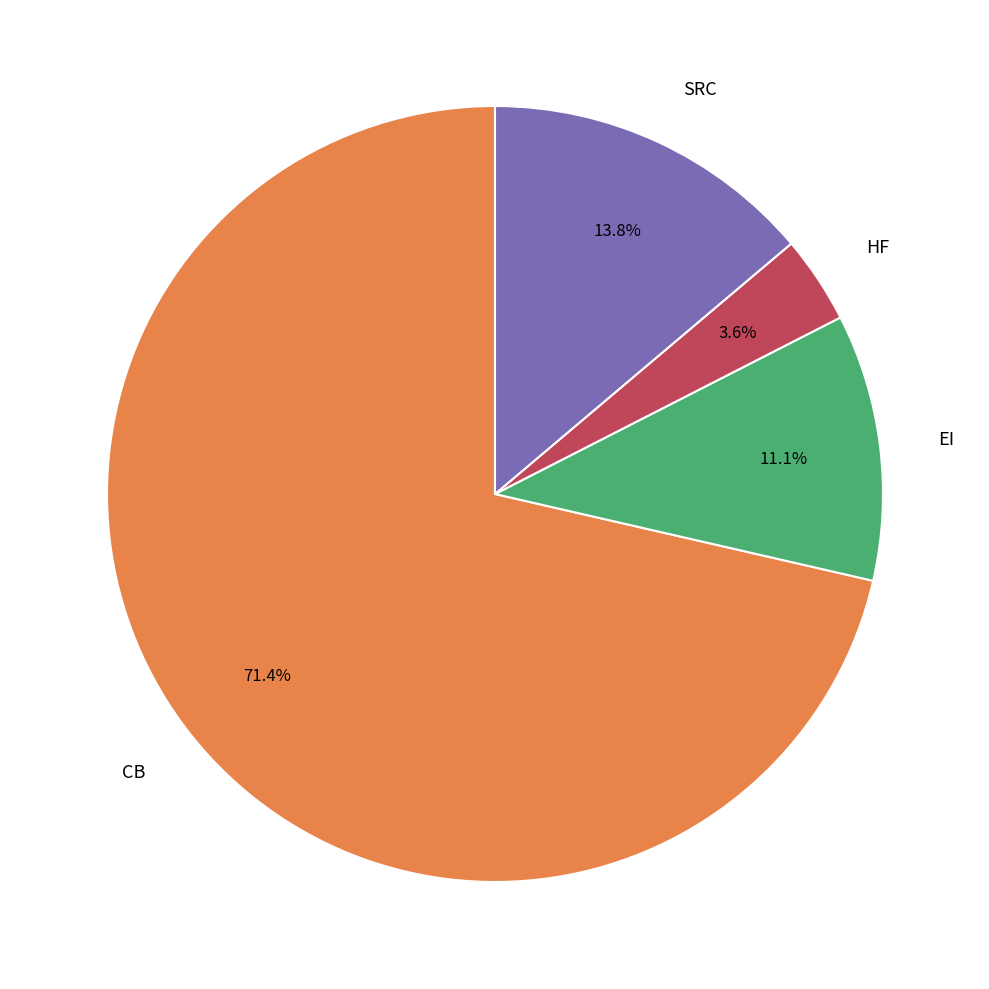

Is there a majority slice in this chart?

Yes